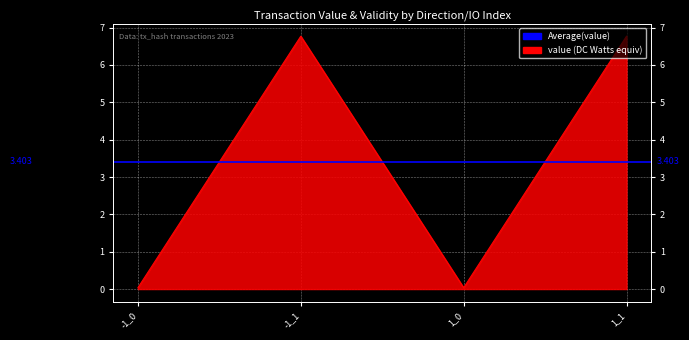

What is the difference between the second highest and minimum values?

6.7